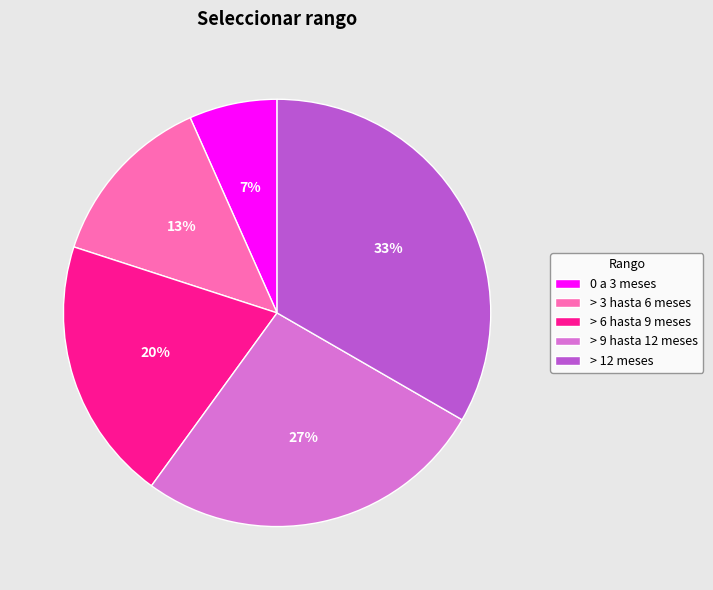

To the nearest percent, what is the difference between the > 12 meses and > 3 hasta 6 meses slice percentages?

20%